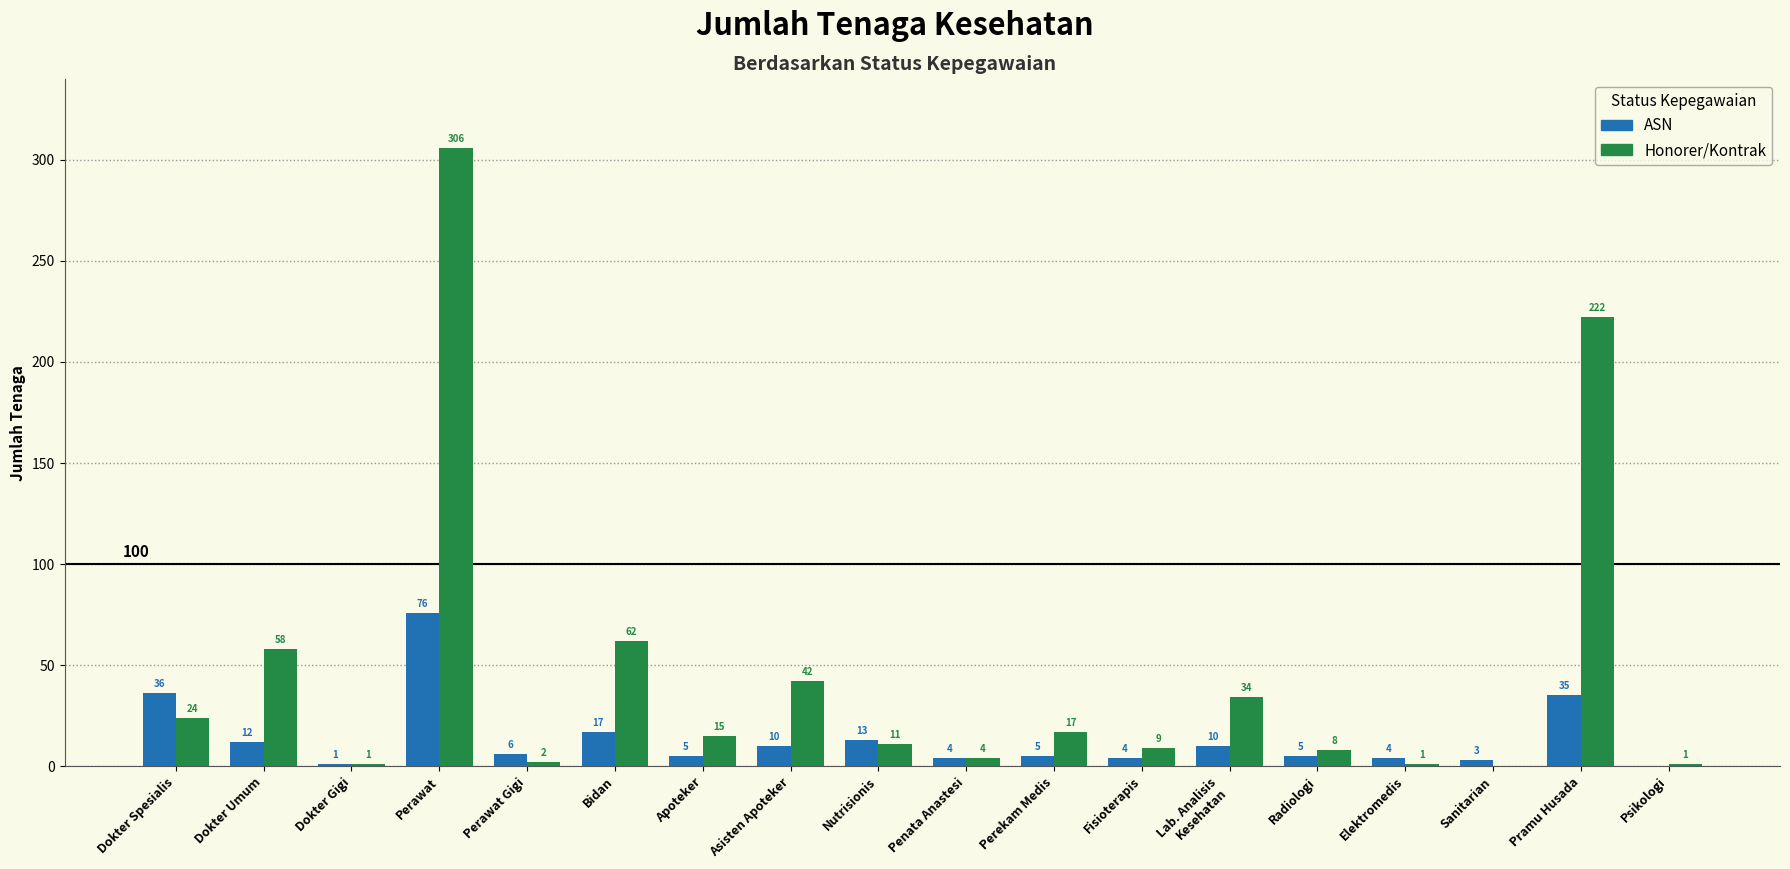

What is the sum of the Honorer/Kontrak values at Perawat Gigi and Penata Anastesi?

6